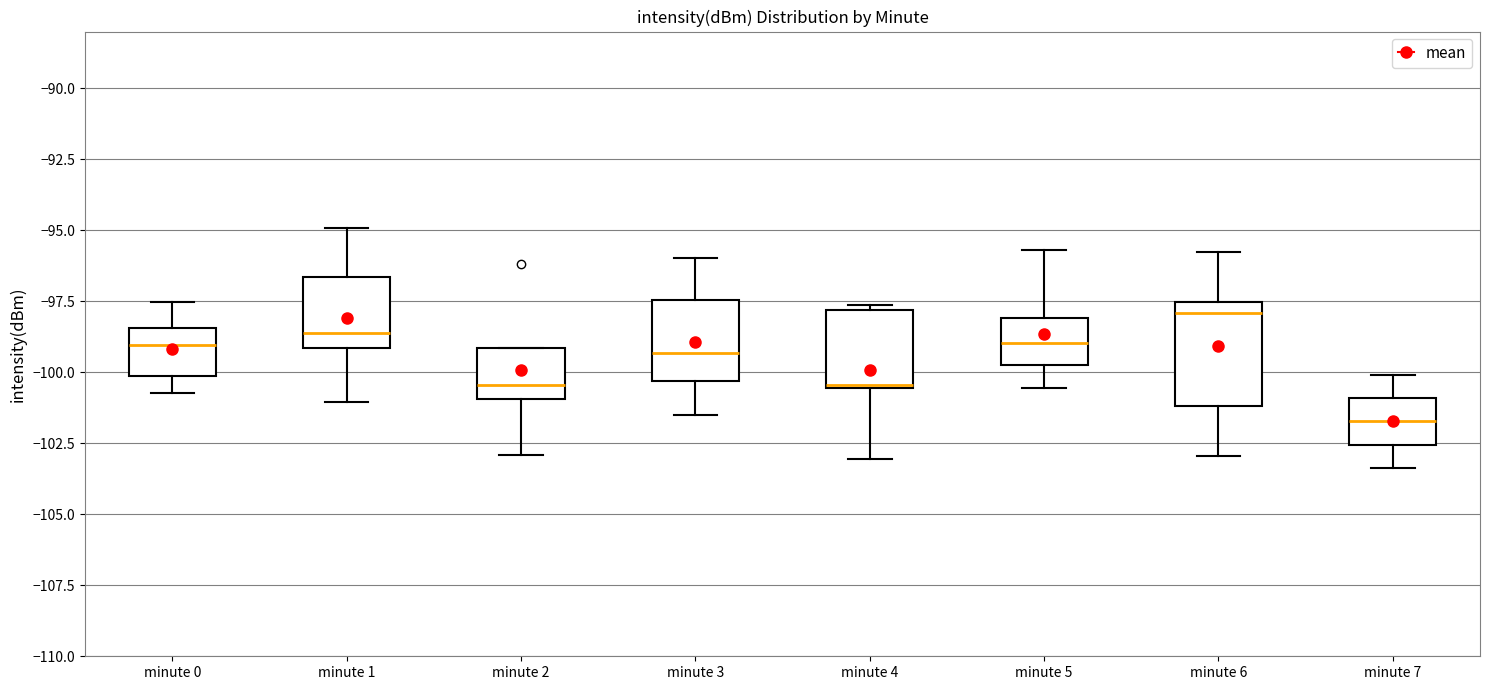

Reading left to right, read every box against the y-axis: the position of its median line, the range the box covers, and the ends of its whiskers. The values are not printed on the chart, so give them approximately, as read against the axis.

minute 0: median -99.0, box -100.0 to -98.5, whiskers -100.5 to -97.5
minute 1: median -98.5, box -99.0 to -96.5, whiskers -101.0 to -95.0
minute 2: median -100.5, box -101.0 to -99.0, whiskers -103.0 to -99.0
minute 3: median -99.5, box -100.5 to -97.5, whiskers -101.5 to -96.0
minute 4: median -100.5, box -100.5 to -98.0, whiskers -103.0 to -97.5
minute 5: median -99.0, box -99.5 to -98.0, whiskers -100.5 to -95.5
minute 6: median -98.0, box -101.0 to -97.5, whiskers -103.0 to -96.0
minute 7: median -101.5, box -102.5 to -101.0, whiskers -103.5 to -100.0